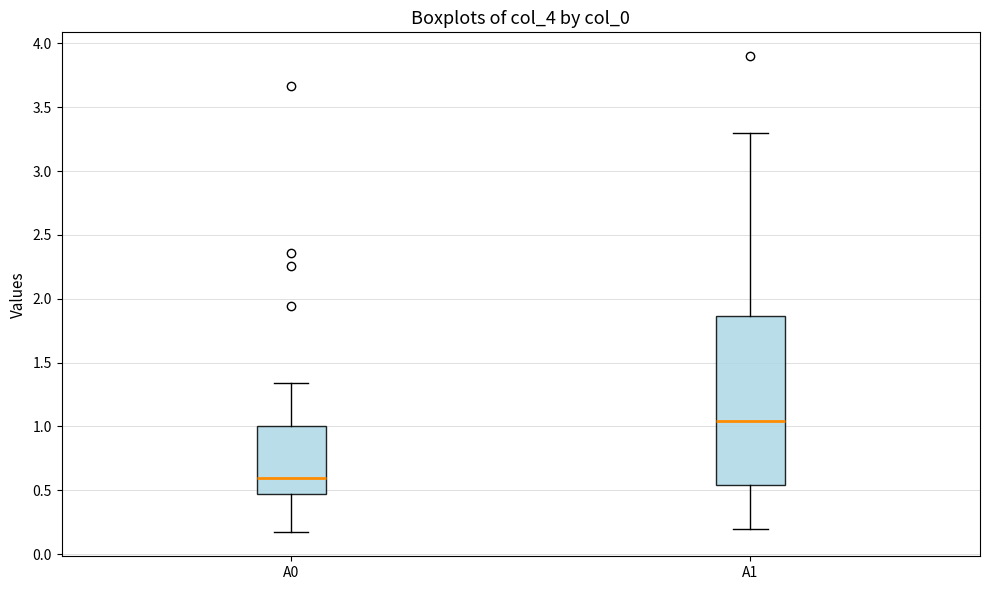

Where does the median line of the box for A1 sit on the y-axis? The values are not printed on the chart, so give them approximately, as read against the axis.

1.05